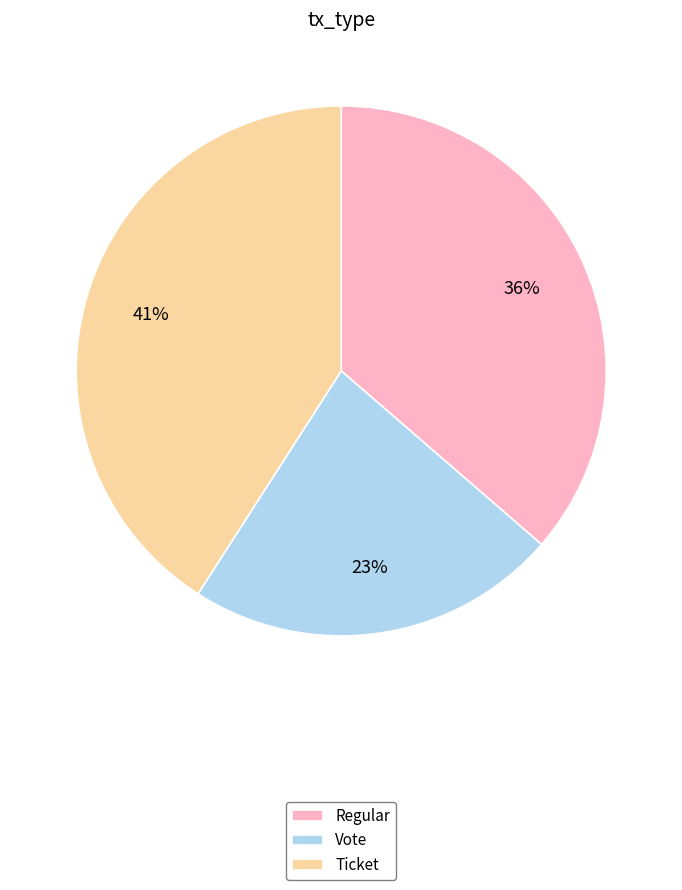

The Ticket slice represents 30% of the pie. True or false?

False